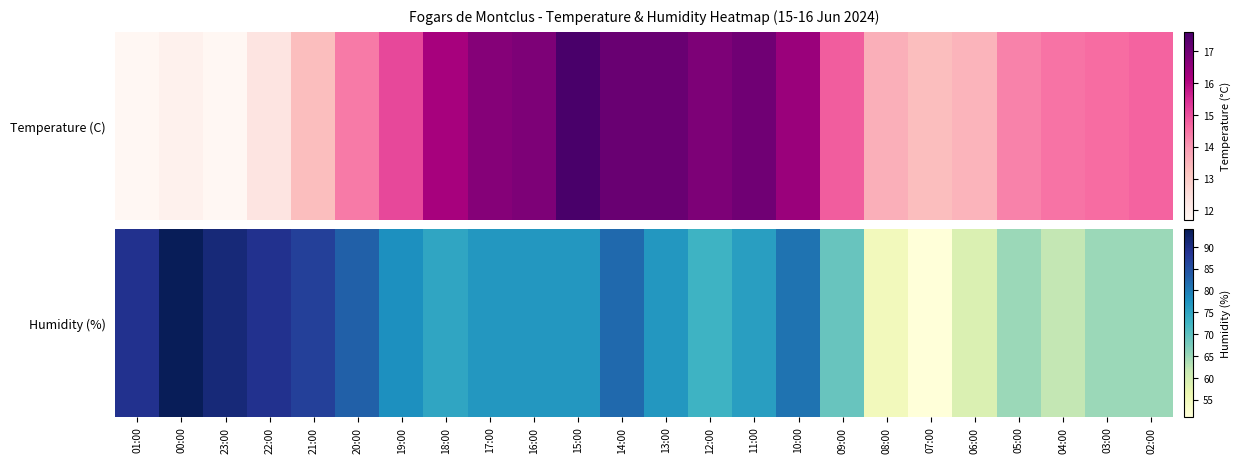

The value at 23:00 is 21. True or false?

False